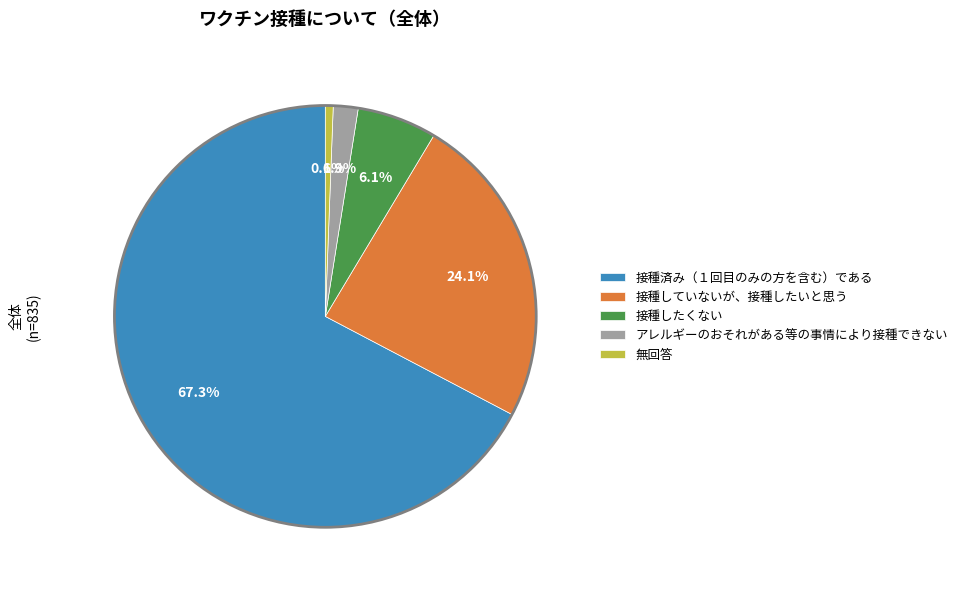

To the nearest percent, what portion does 接種済み（１回目のみの方を含む）である represent?

67%